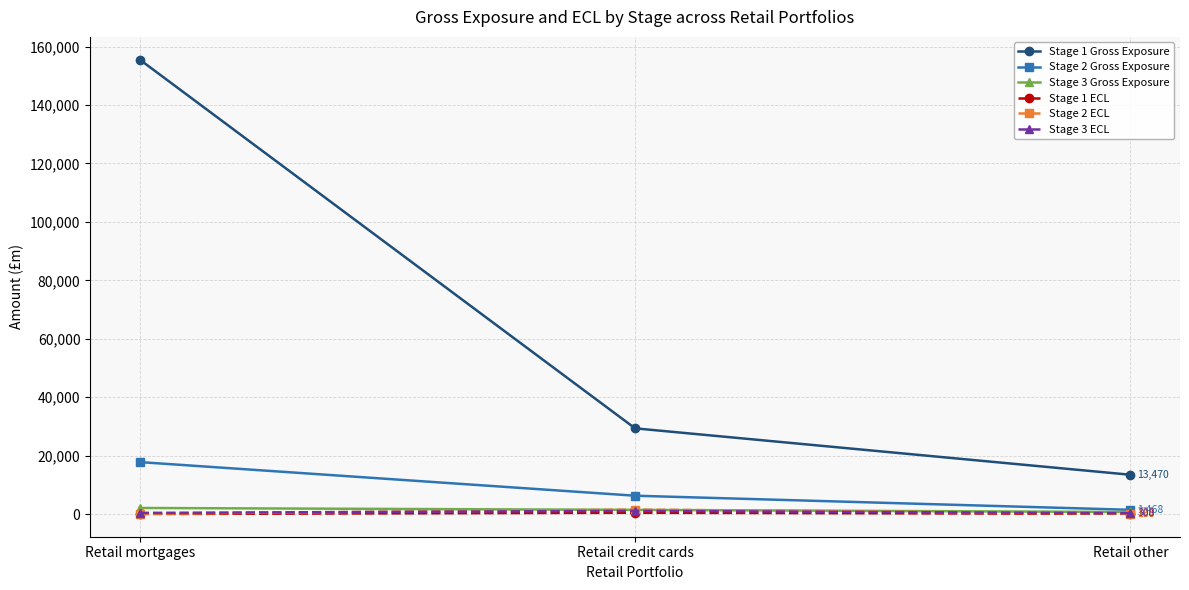

How many lines are shown in the chart?

6